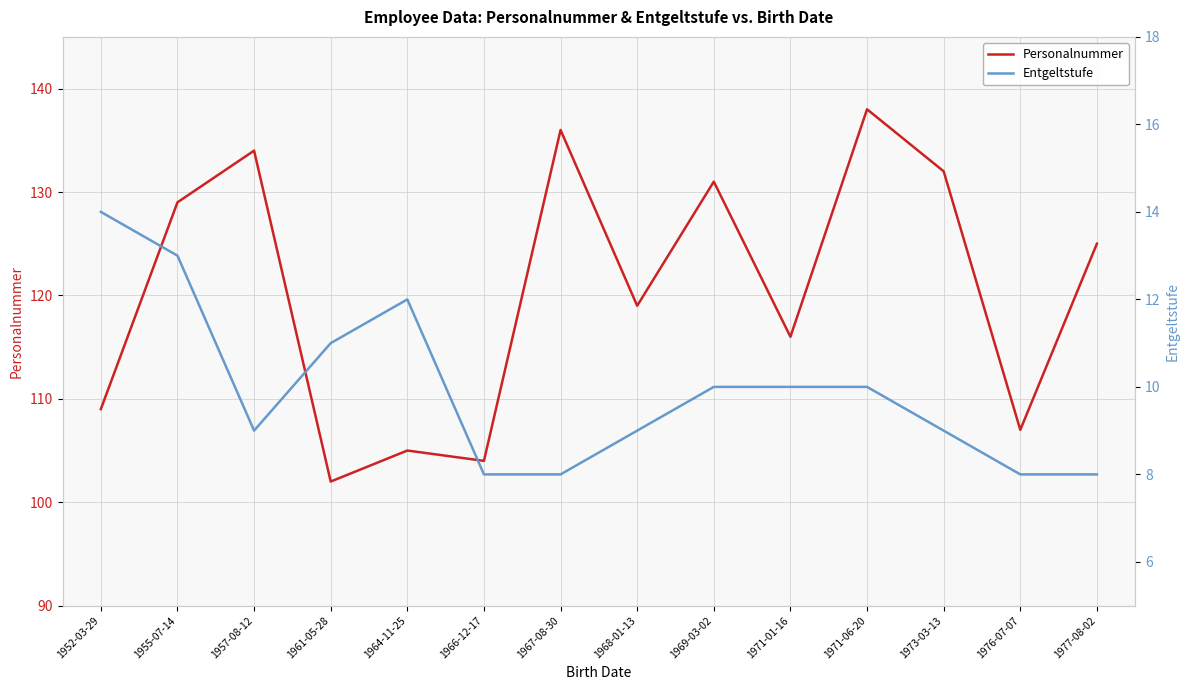

How many values in the Personalnummer series exceed 125?

6